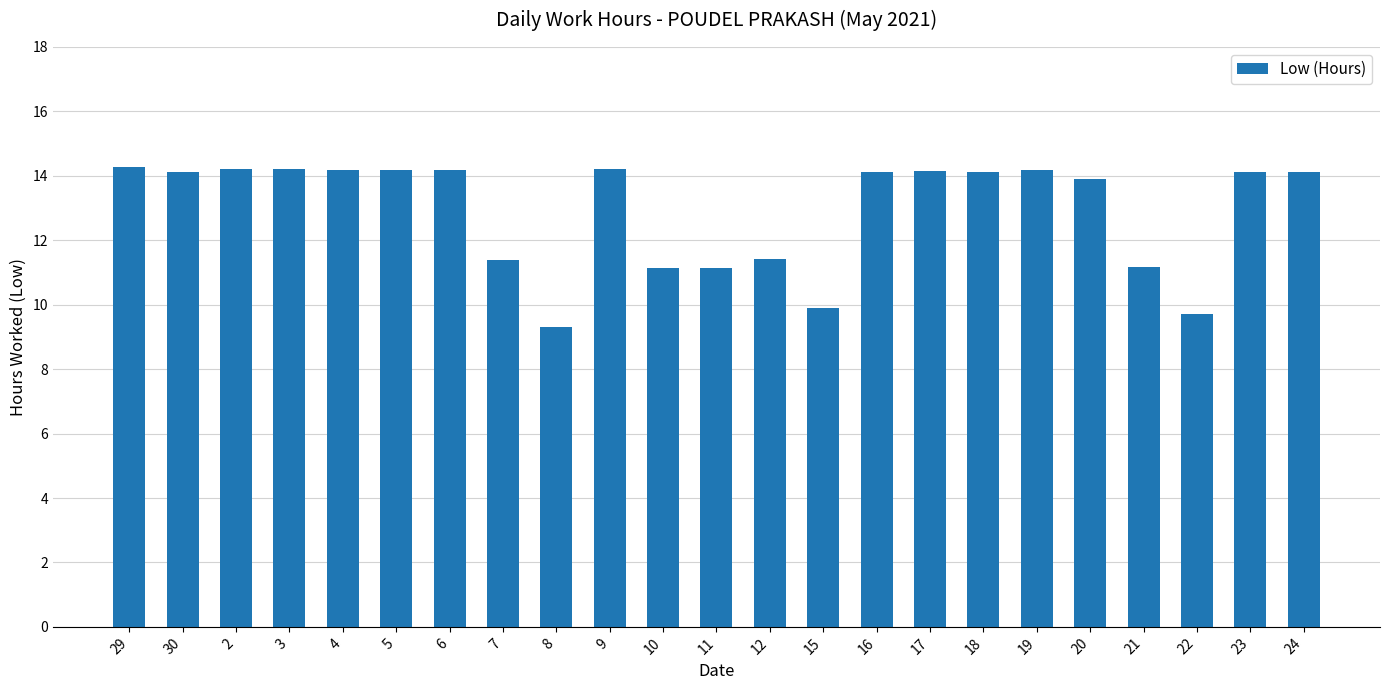

Approximately how many times larger is the value at 29 compared to 21?

1.3